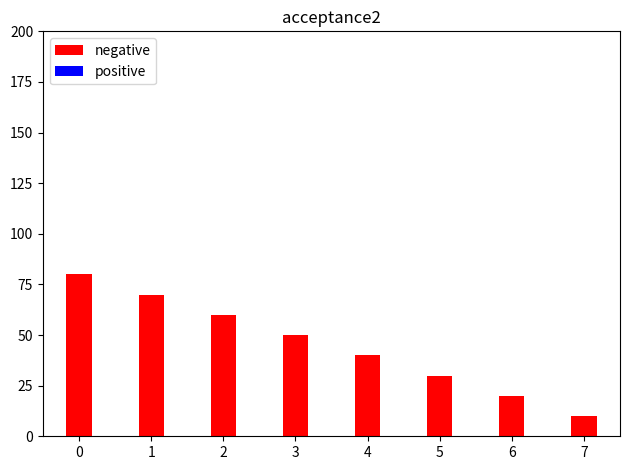

How many data points does each series have?

8